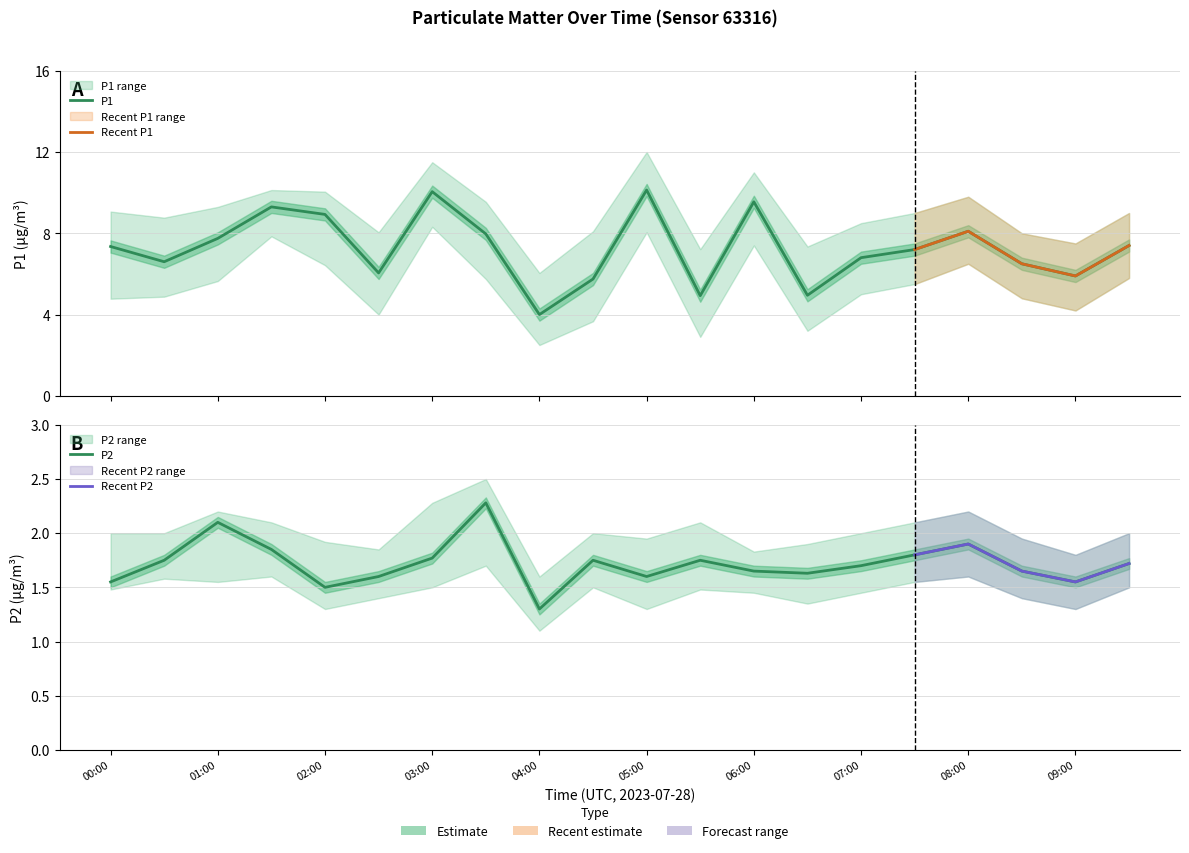

What is the difference between the second highest and second lowest values in the P2 series?

0.6